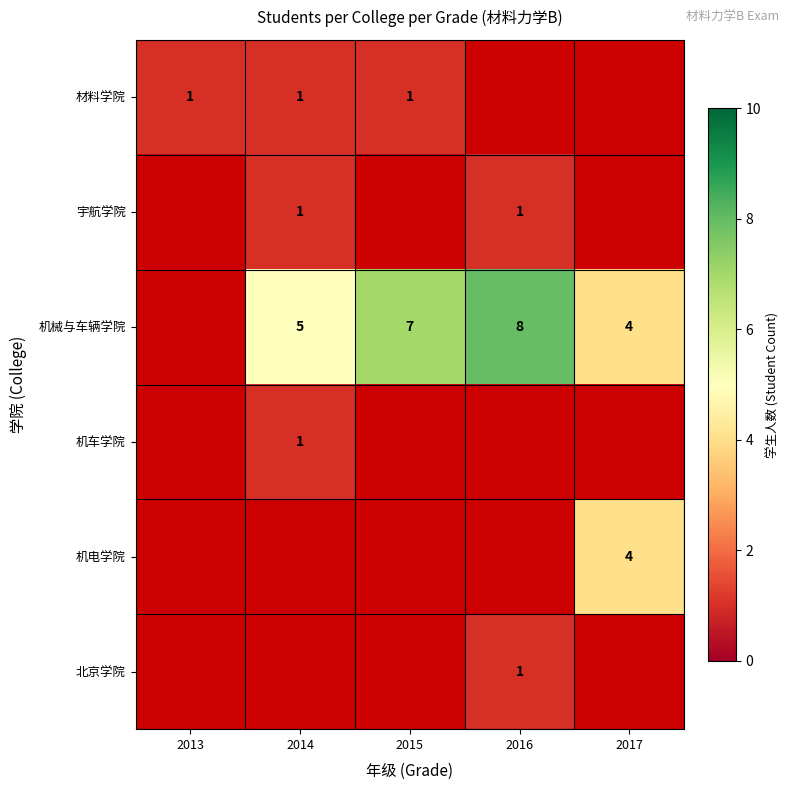

Is the value of 机械与车辆学院 at 2015 greater than the value of 材料学院 at 2013?

Yes